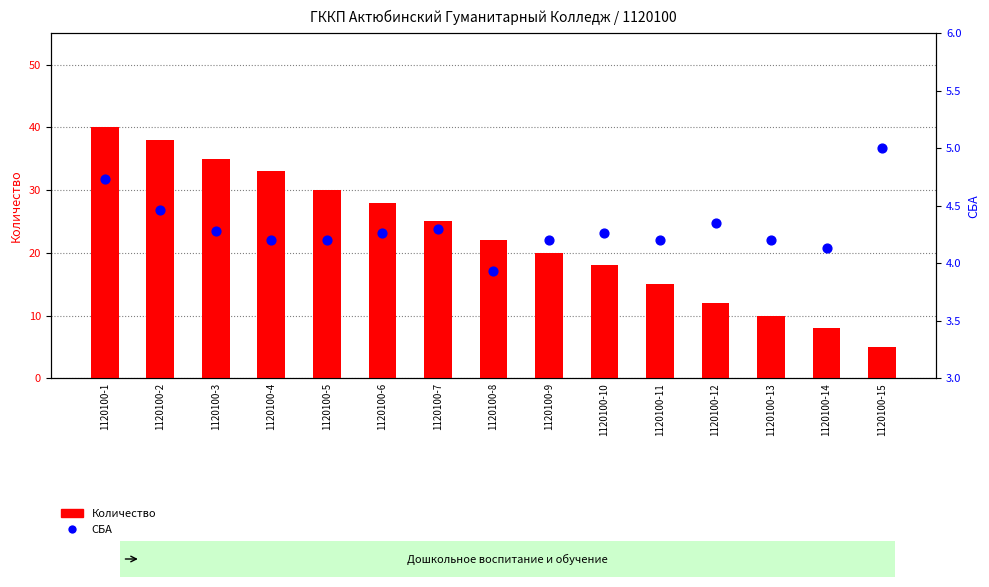

At how many categories does at least one series exceed 25?

6